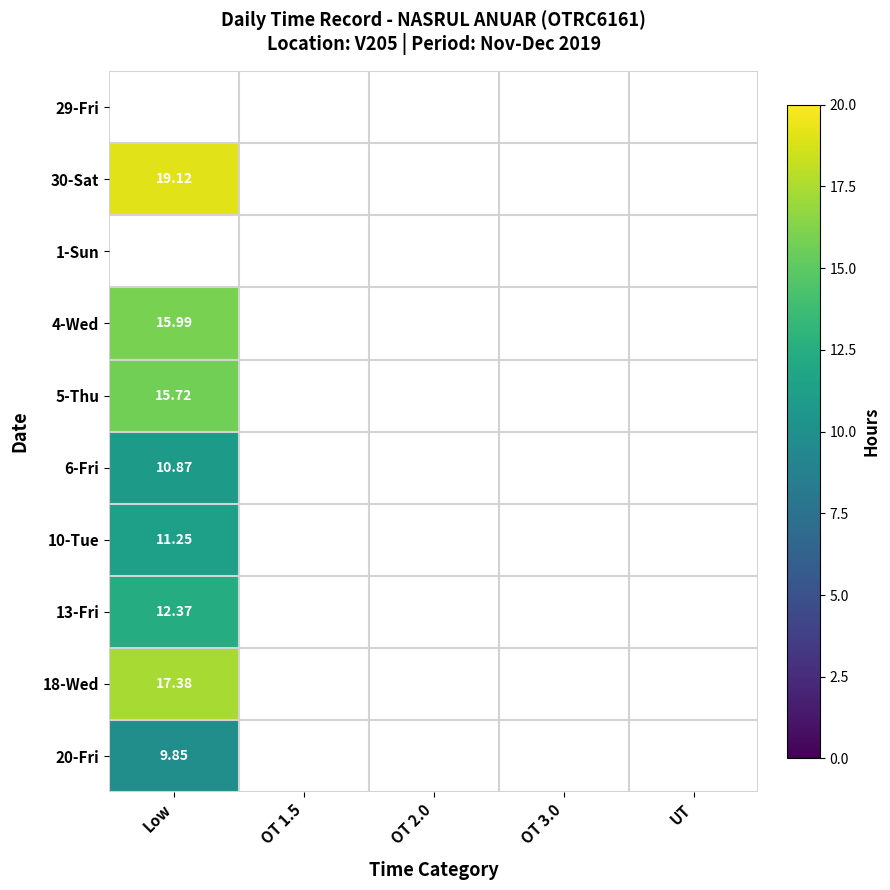

The value of 10-Tue at Low is 11.2. True or false?

True